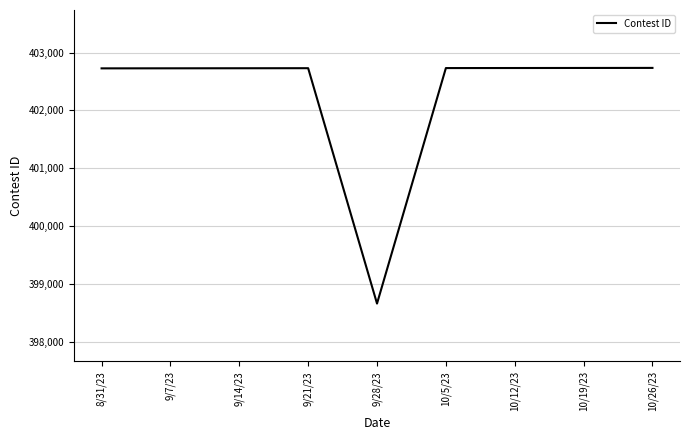

Read the value at 9/28/23, to the nearest 100.

398700